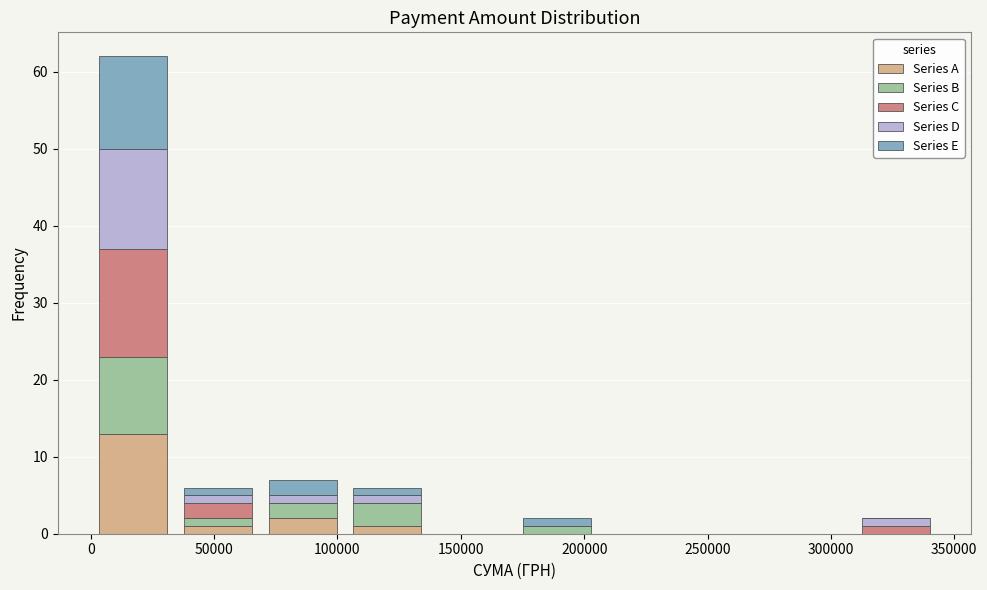

What is the total height of the stacked bar covering 105000 to 135000 on the x-axis? Neither the bar edges nor the heights are printed on the chart, so give them approximately, as read against the axes.

6